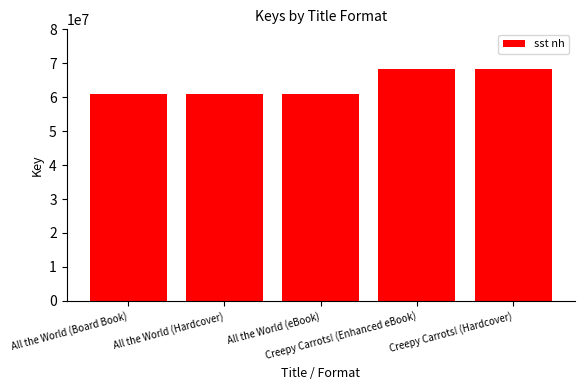

What is the smallest value displayed?

60997817